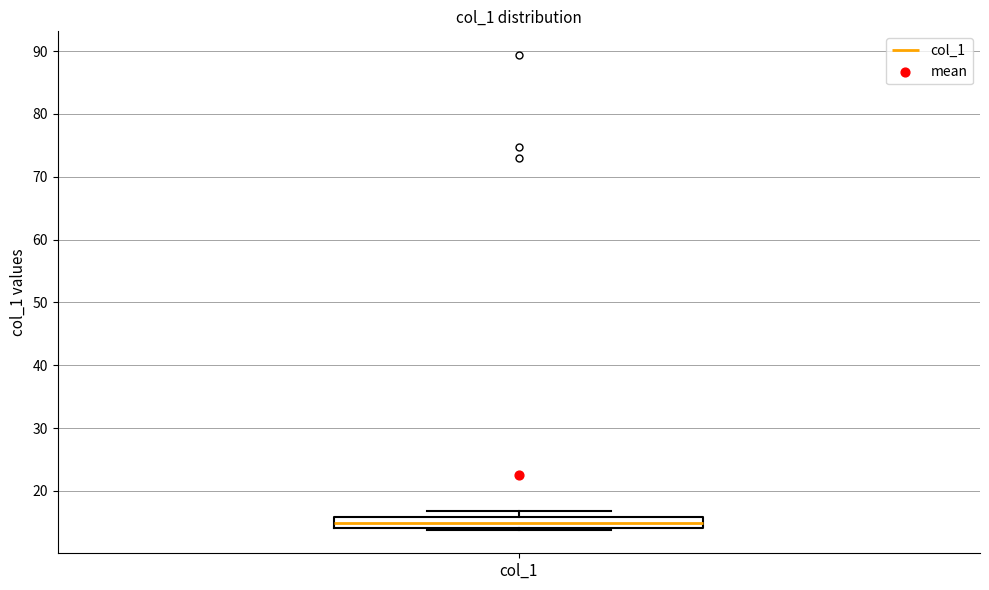

Where is the lower edge of the box for col_1 on the y-axis? The values are not printed on the chart, so give them approximately, as read against the axis.

14